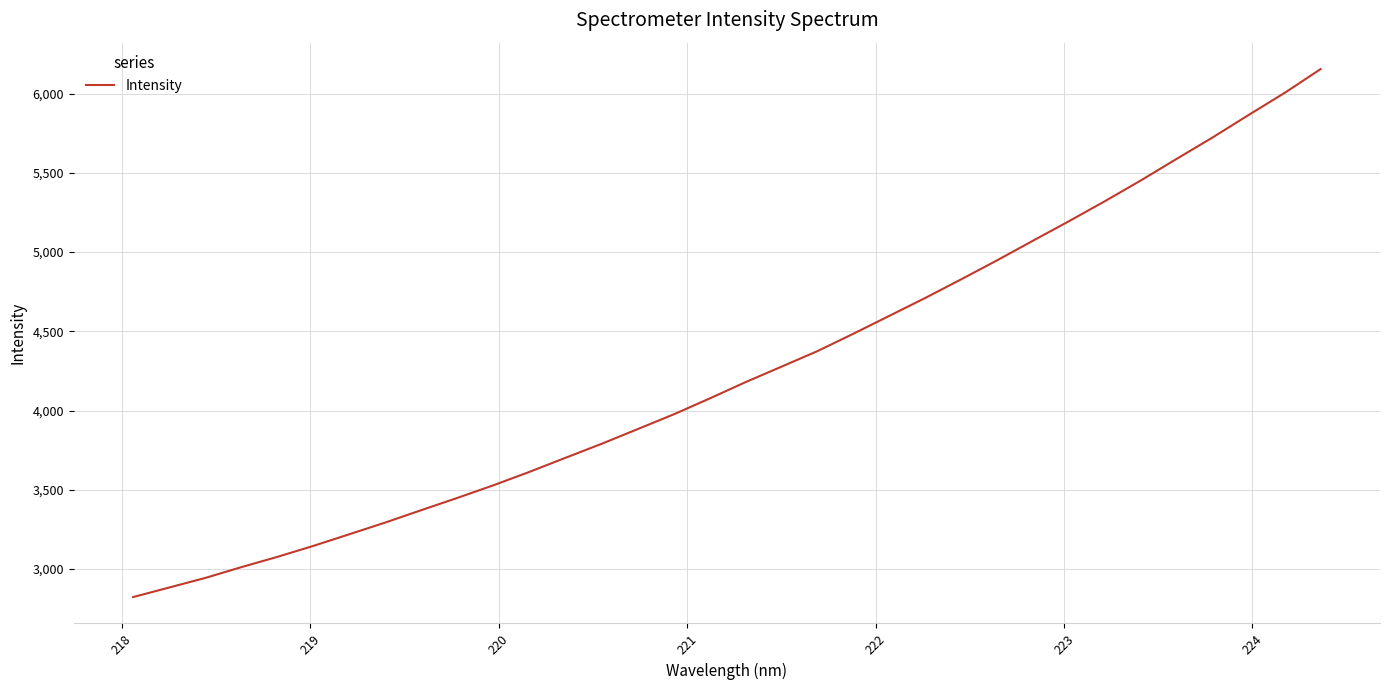

What is the difference between the maximum and minimum values?

3332.4